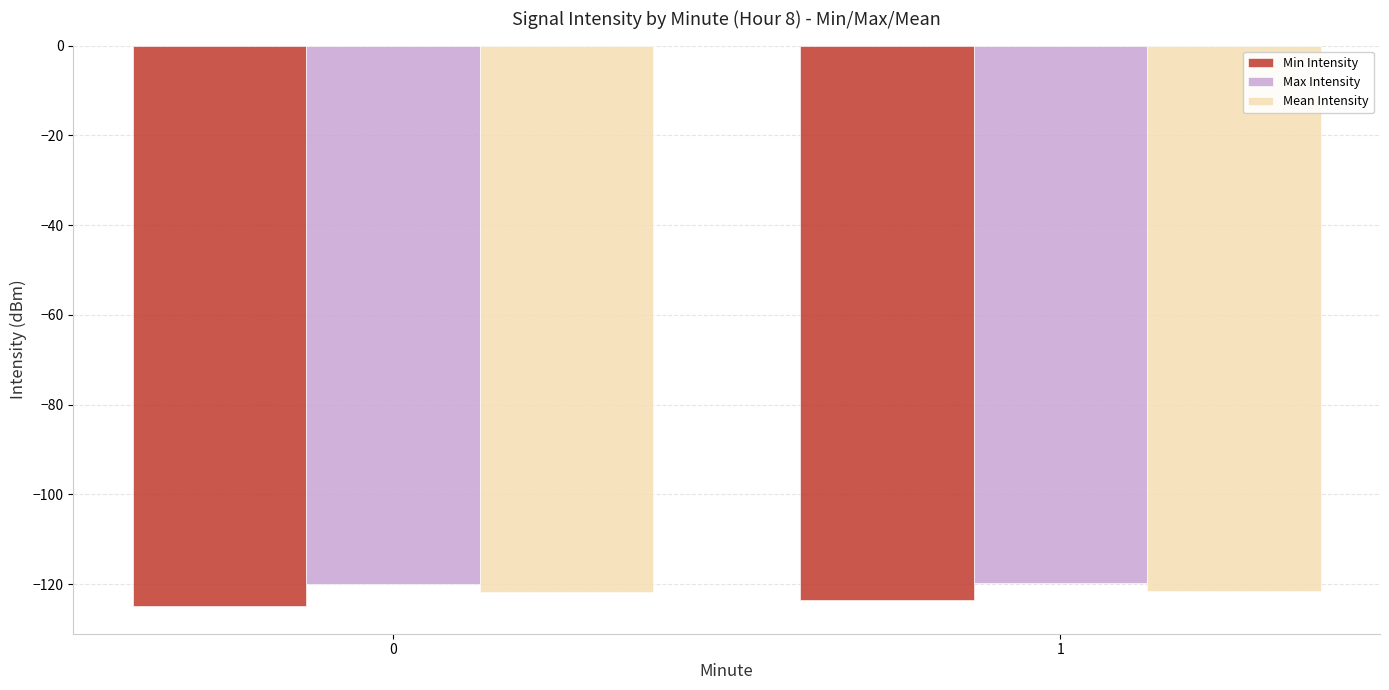

What is the average value of the Mean Intensity series?

-121.6